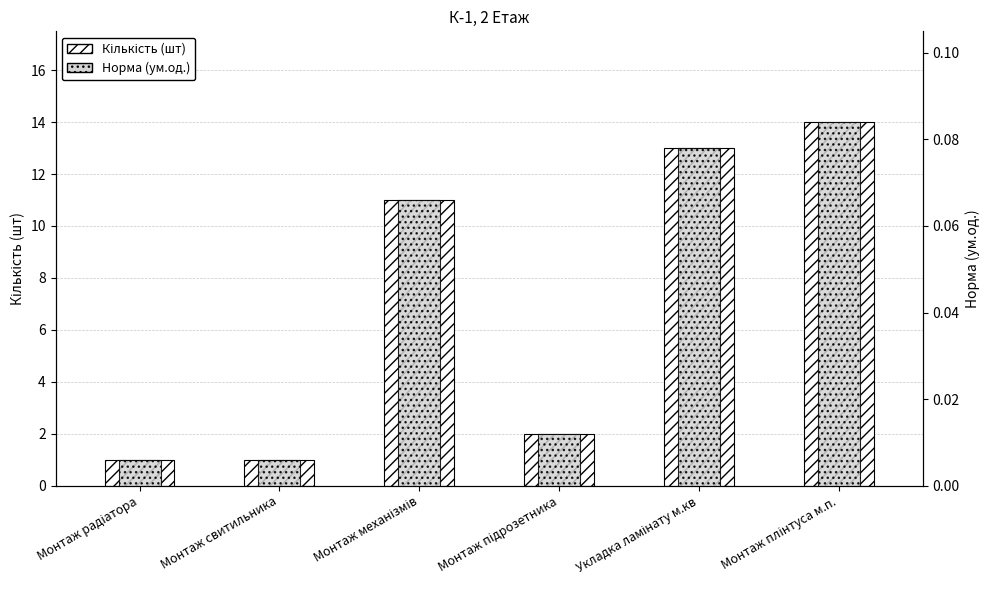

Reading left to right, transcribe all the data shown in this chart.

Кількість (шт): 1.0	1.0	11.0	2.0	13.0	14.0
Норма (ум.од.): 0.0	0.0	0.1	0.0	0.1	0.1